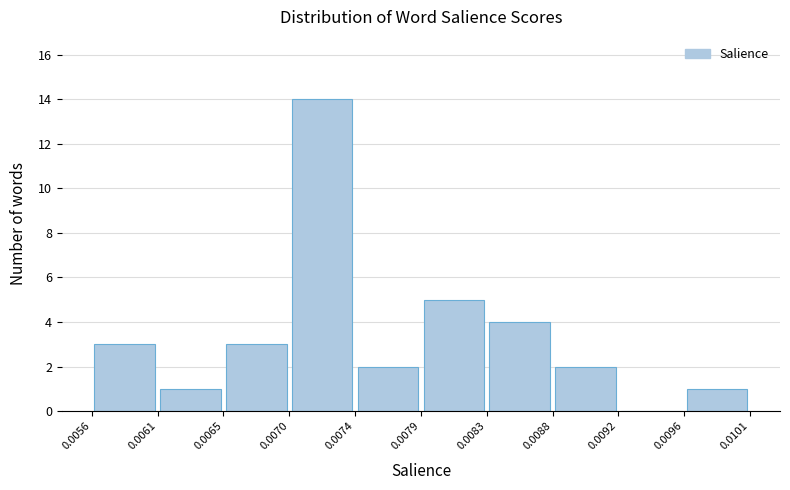

Which range on the x-axis has the tallest bar?

0.0070 to 0.0074